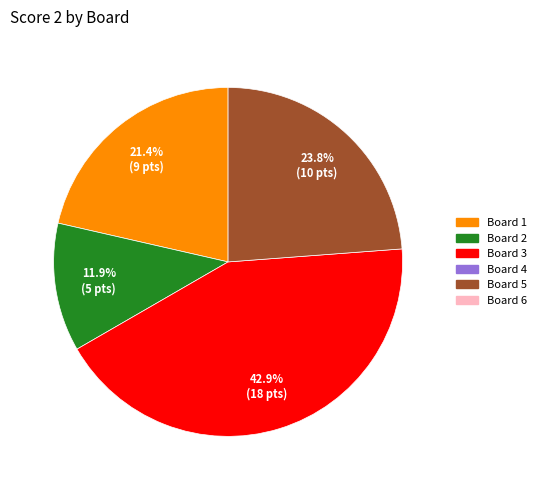

Is there a majority slice in this chart?

No